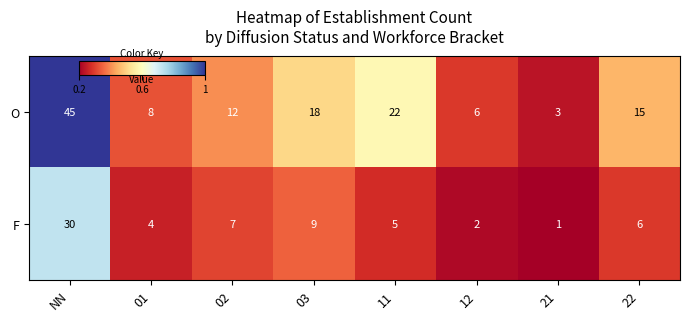

The O series shows 8 at 22. True or false?

False